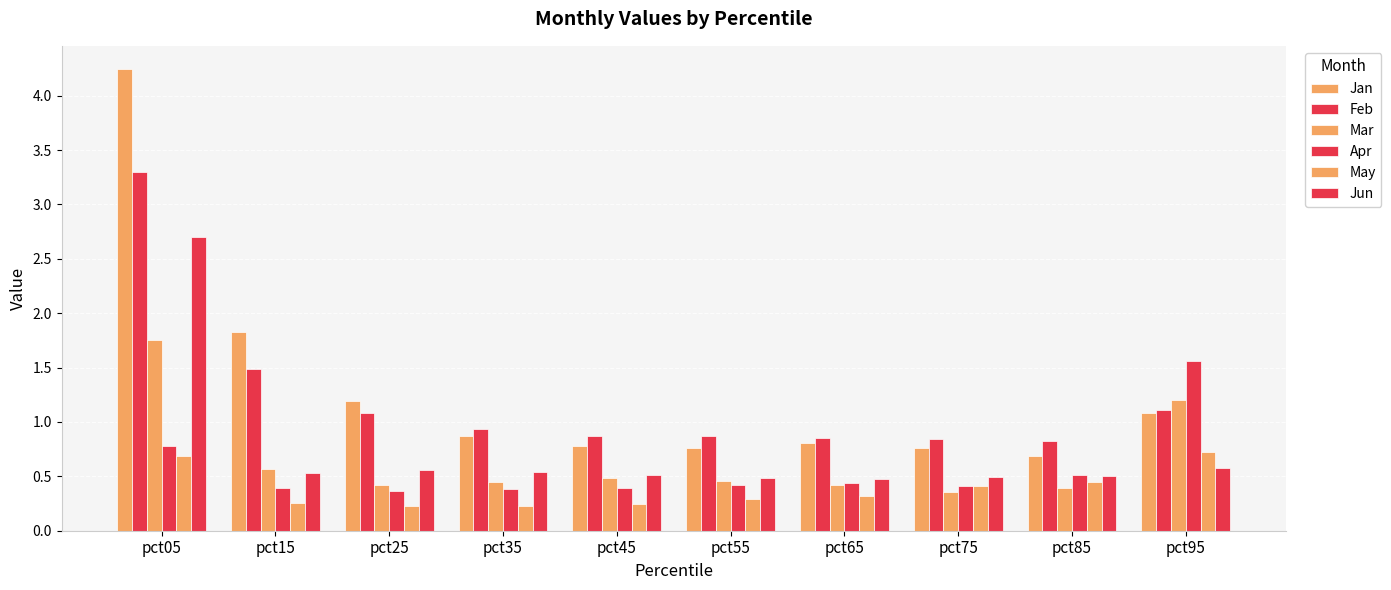

Rank the series at pct15 from lowest to highest value.

May, Apr, Jun, Mar, Feb, Jan